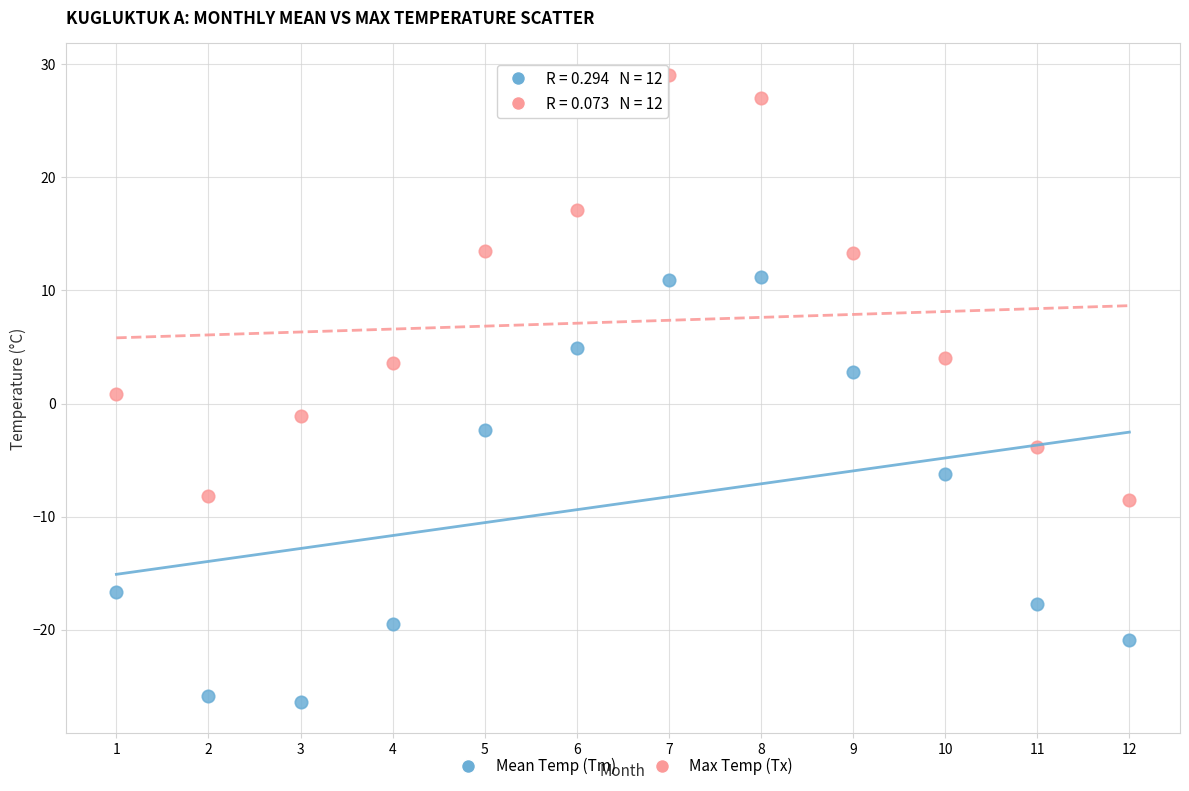

Which series reaches the maximum Y coordinate?

Max Temp (Tx)